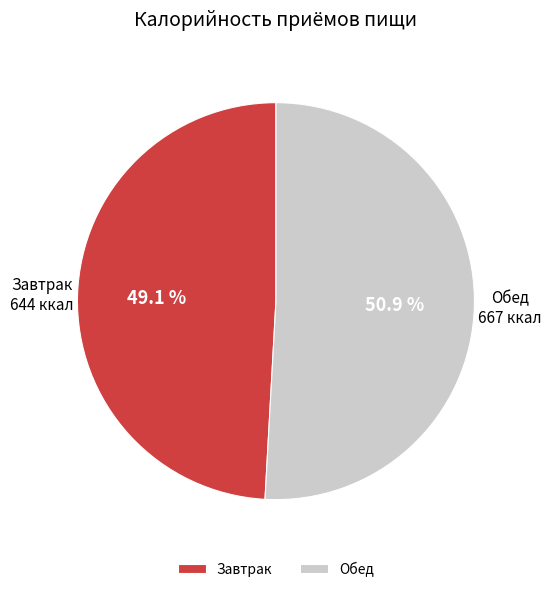

Approximately how many times larger is the value at Завтрак compared to Обед?

1.0